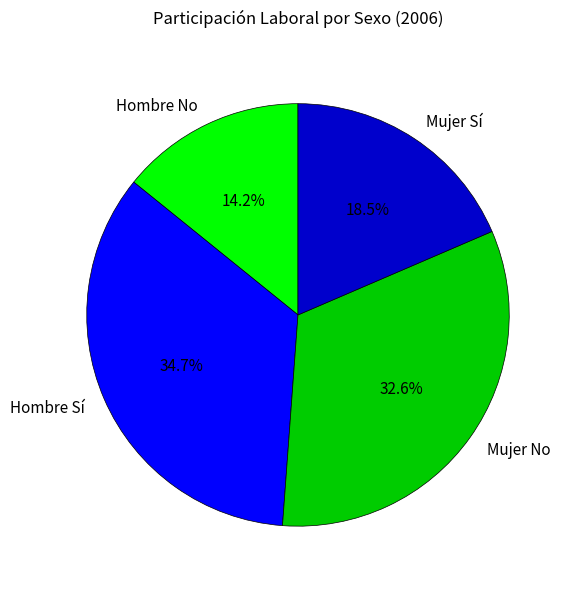

Is Hombre No the majority of the pie?

No